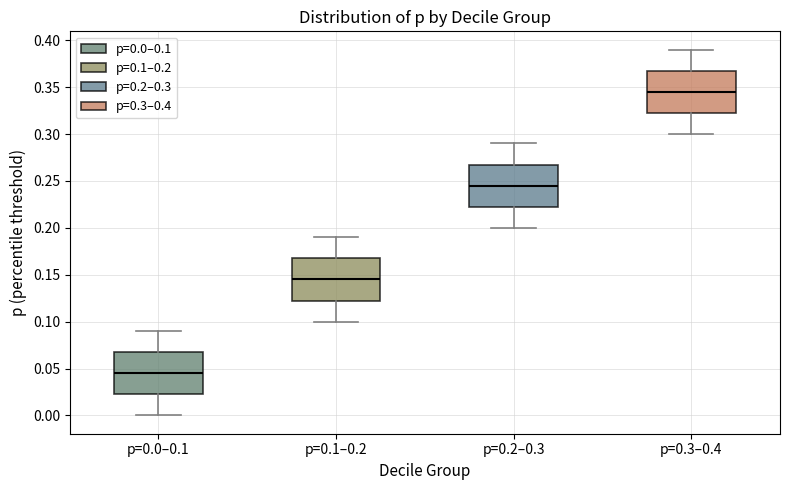

Reading left to right, read every box against the y-axis: the position of its median line, the range the box covers, and the ends of its whiskers. The values are not printed on the chart, so give them approximately, as read against the axis.

p=0.0–0.1: median 0.045, box 0.025 to 0.070, whiskers 0.000 to 0.090
p=0.1–0.2: median 0.145, box 0.125 to 0.170, whiskers 0.100 to 0.190
p=0.2–0.3: median 0.245, box 0.225 to 0.270, whiskers 0.200 to 0.290
p=0.3–0.4: median 0.345, box 0.325 to 0.370, whiskers 0.300 to 0.390